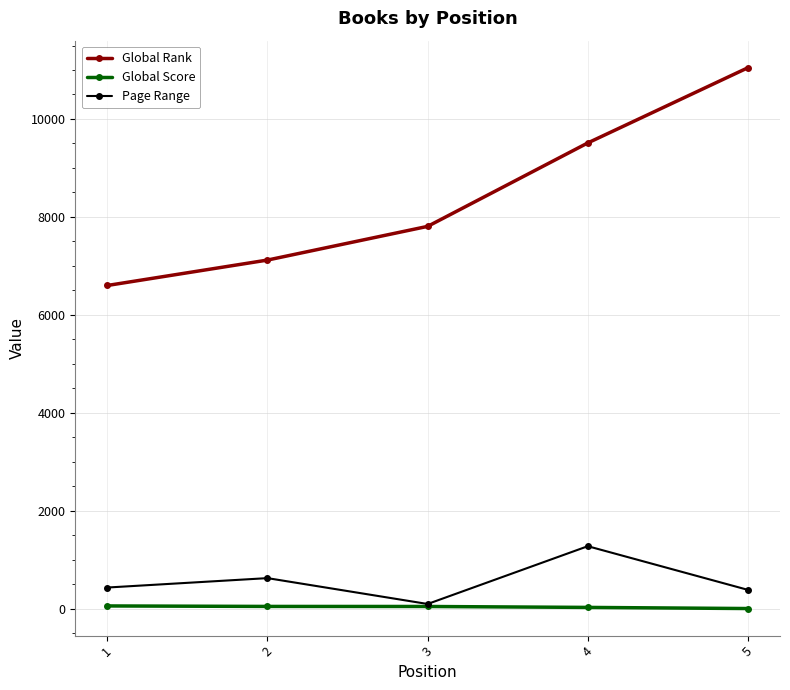

What is the sum of the Global Rank values at 3 and 2?

14926